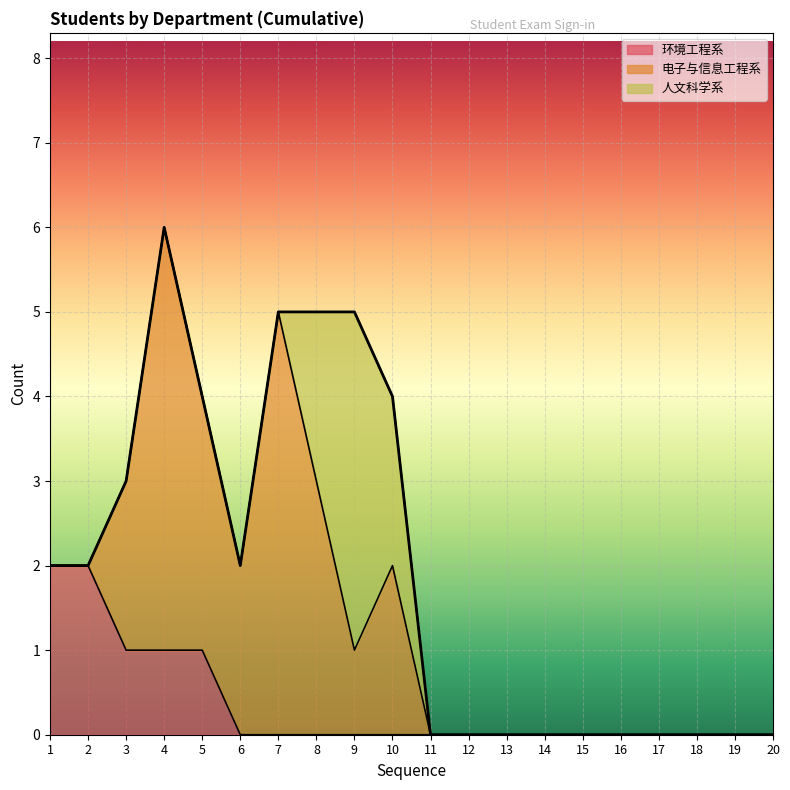

The 环境工程系 series shows 0 at 7. True or false?

True